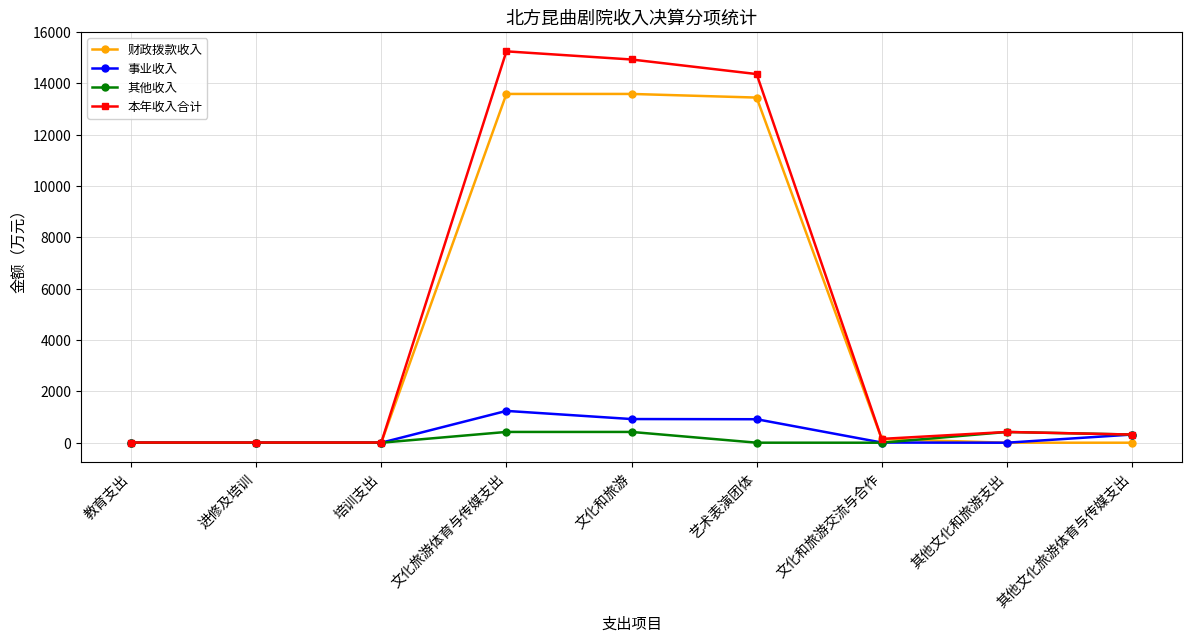

At which category is the sum across all series the highest?

文化旅游体育与传媒支出